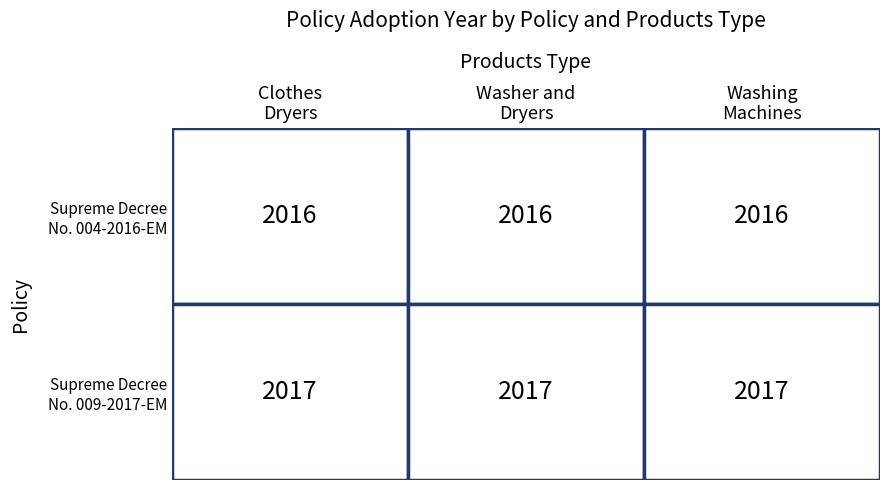

Which category has the highest value in the Supreme Decree No. 004-2016-EM series?

Clothes Dryers